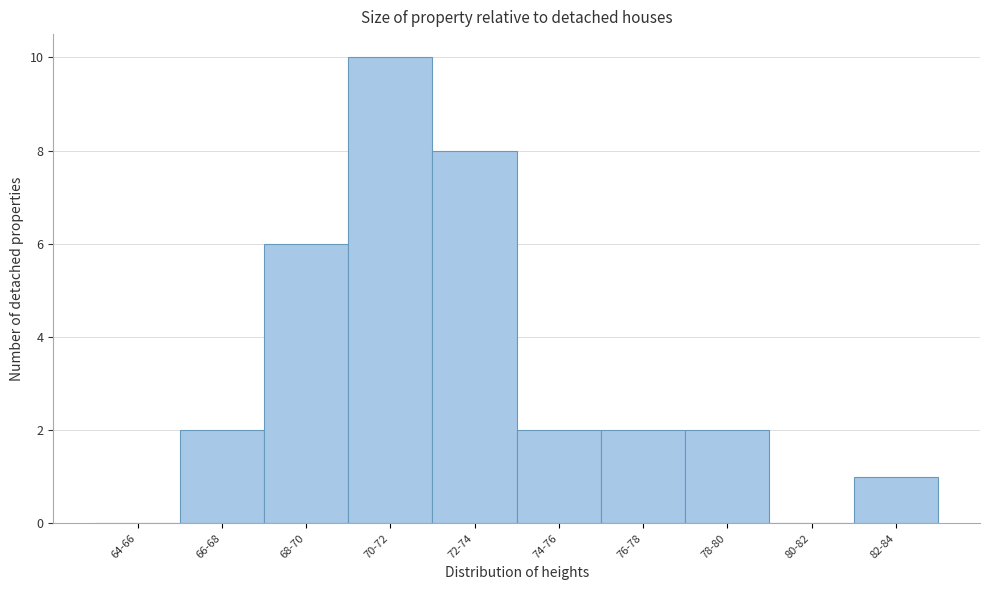

Reading right to left, what are all the values shown in this chart?

82-84=1	80-82=0	78-80=2	76-78=2	74-76=2	72-74=8	70-72=10	68-70=6	66-68=2	64-66=0